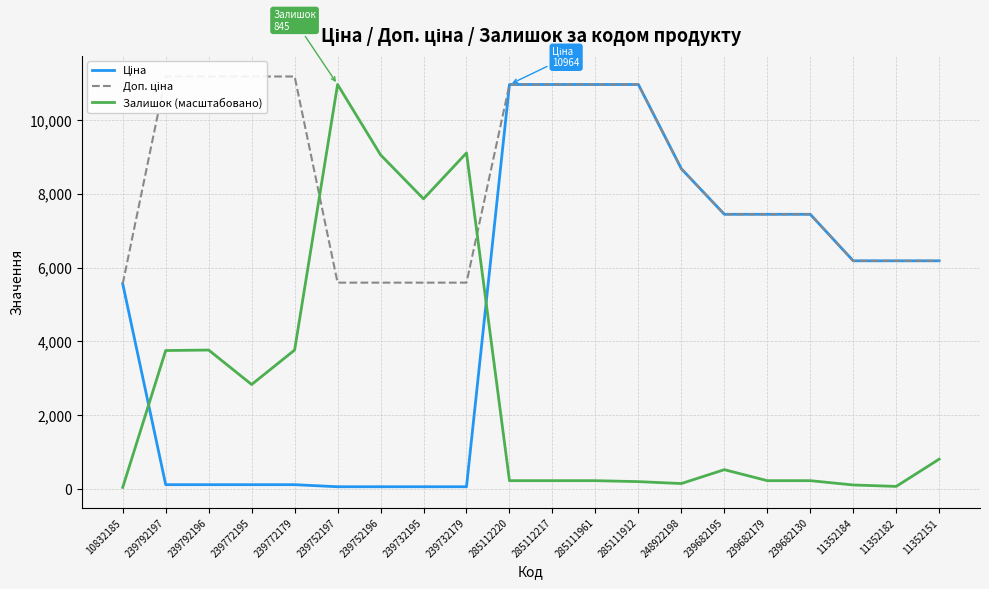

Count the number of data series in this chart.

3